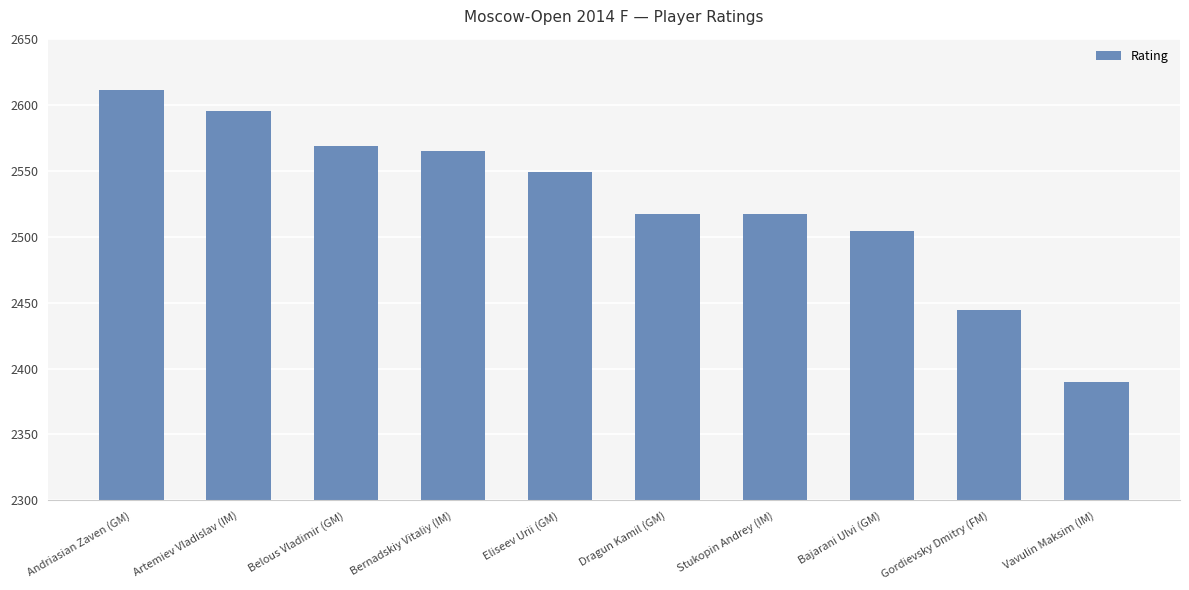

Does the chart contain any negative values?

No